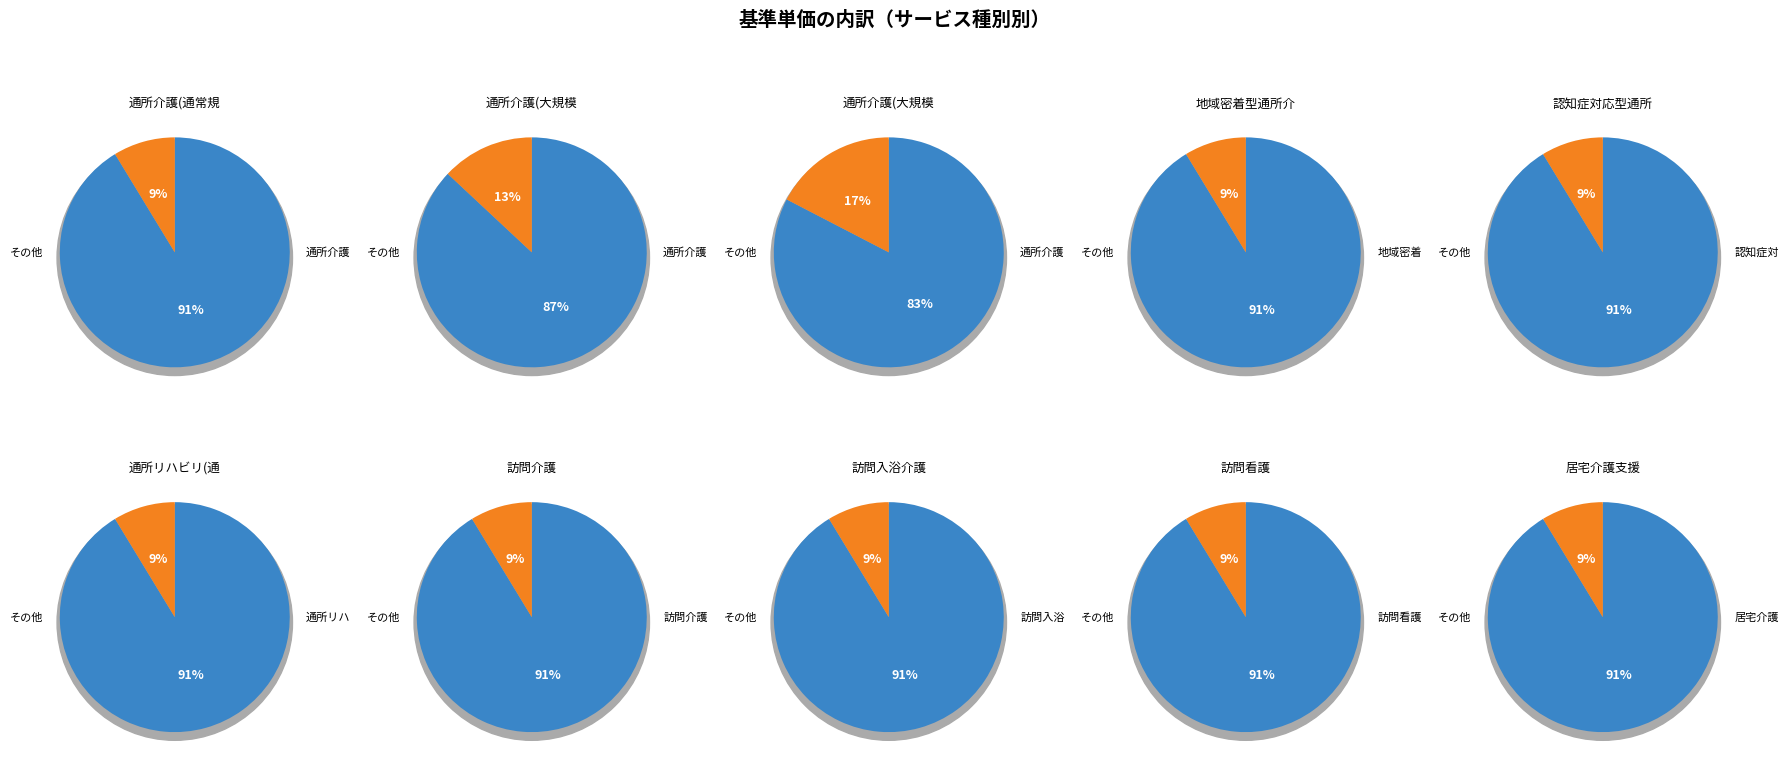

Which has a higher value, 3 or 8?

3